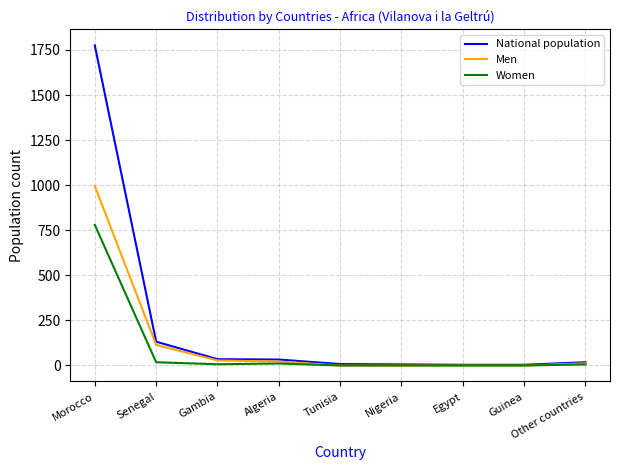

List the series in order of their peak value, lowest first.

Women, Men, National population